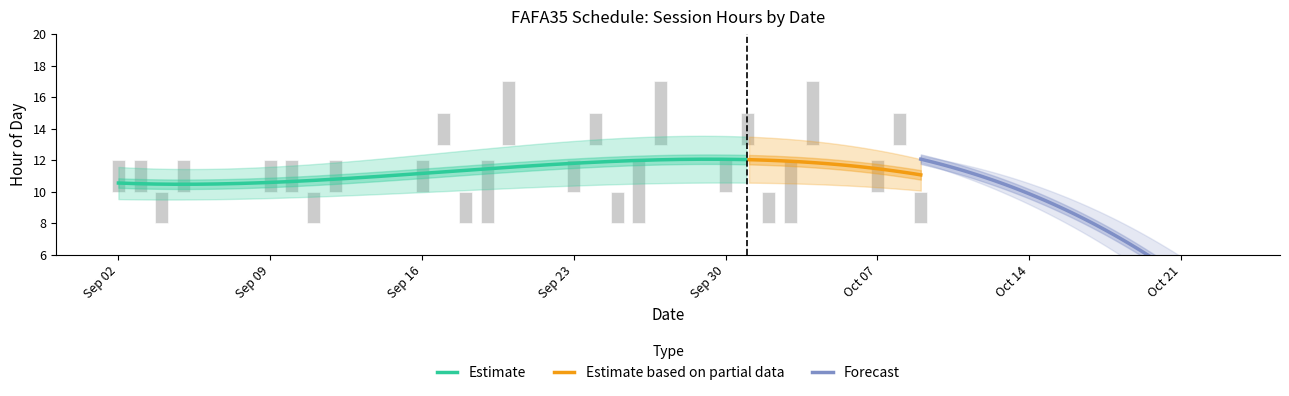

What is the label of the 6th bar from the right?

2019-10-02